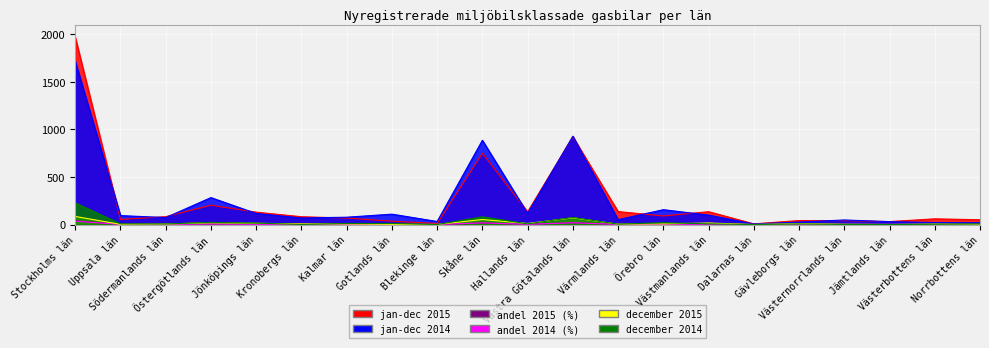

What is the maximum value for andel 2015 (%)?

39.1